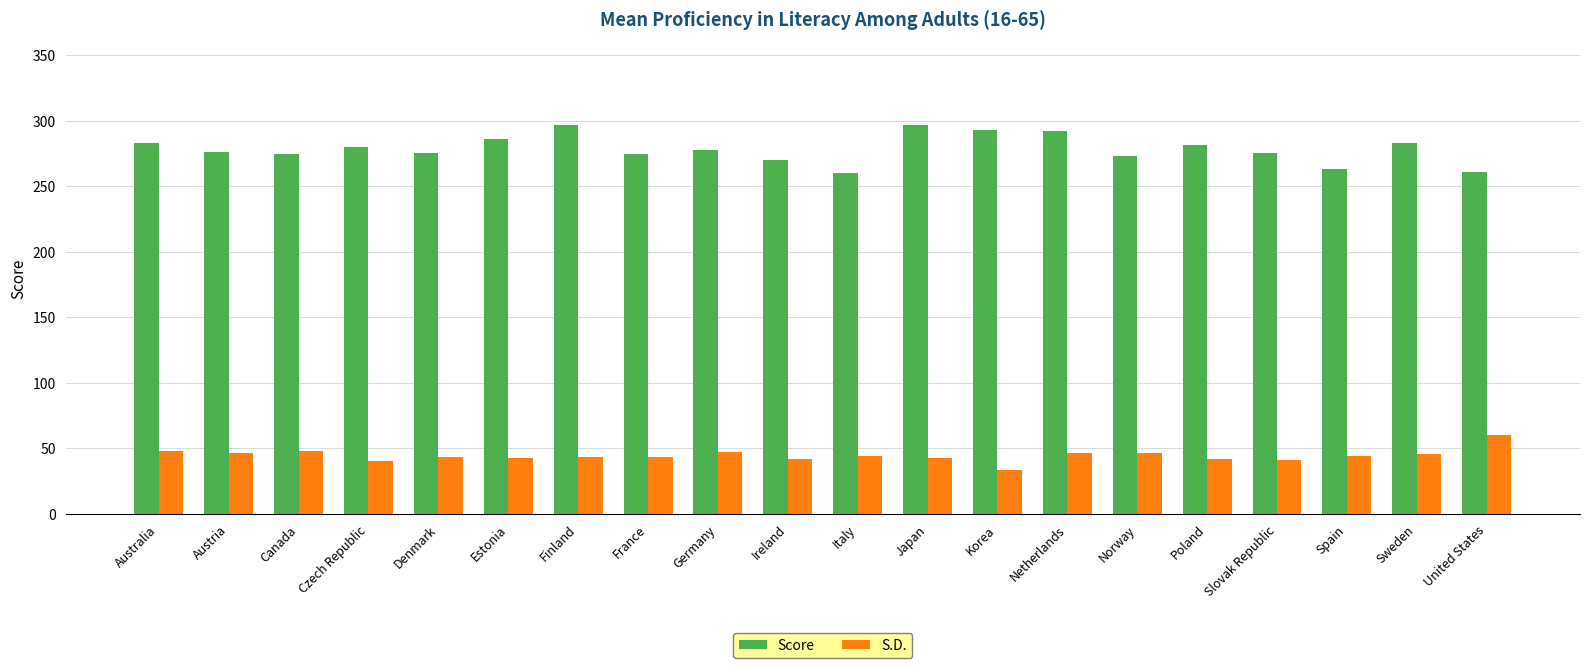

Rank the series by their average value, from lowest to highest.

S.D., Score